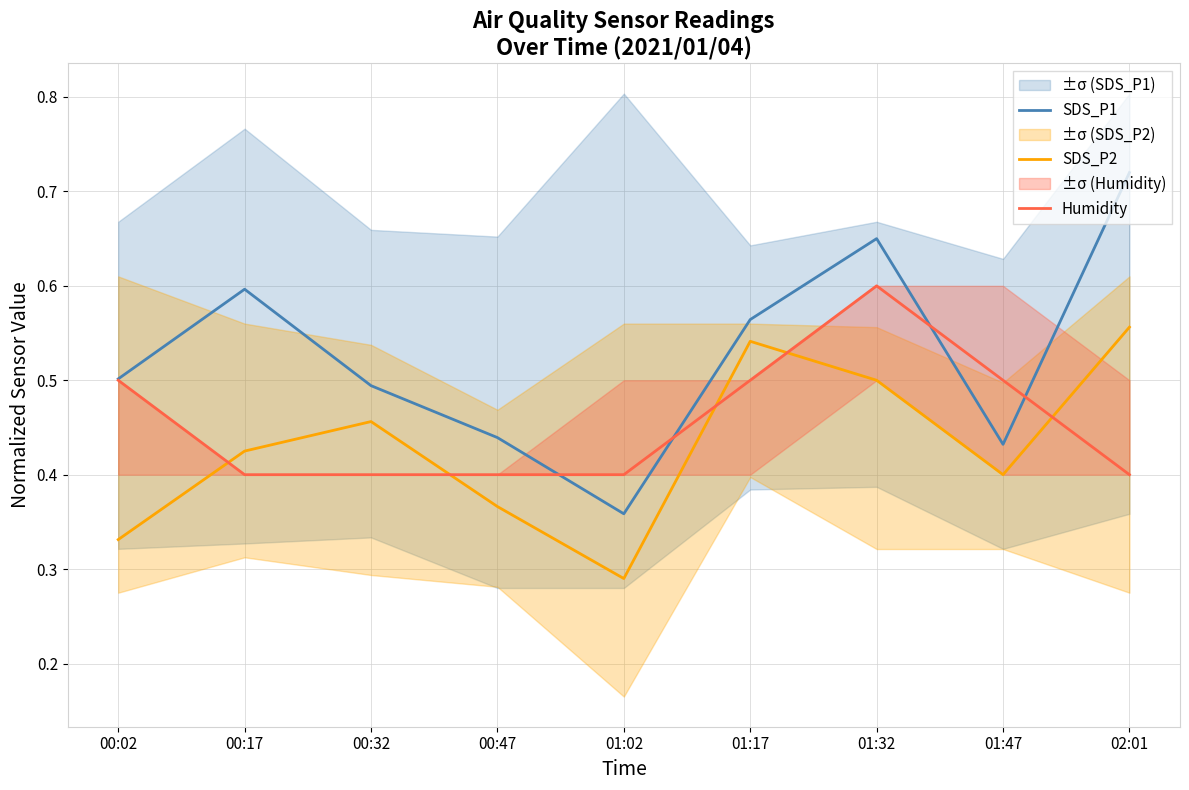

True or false: SDS_P2 has more than 1 interior local peaks.

True